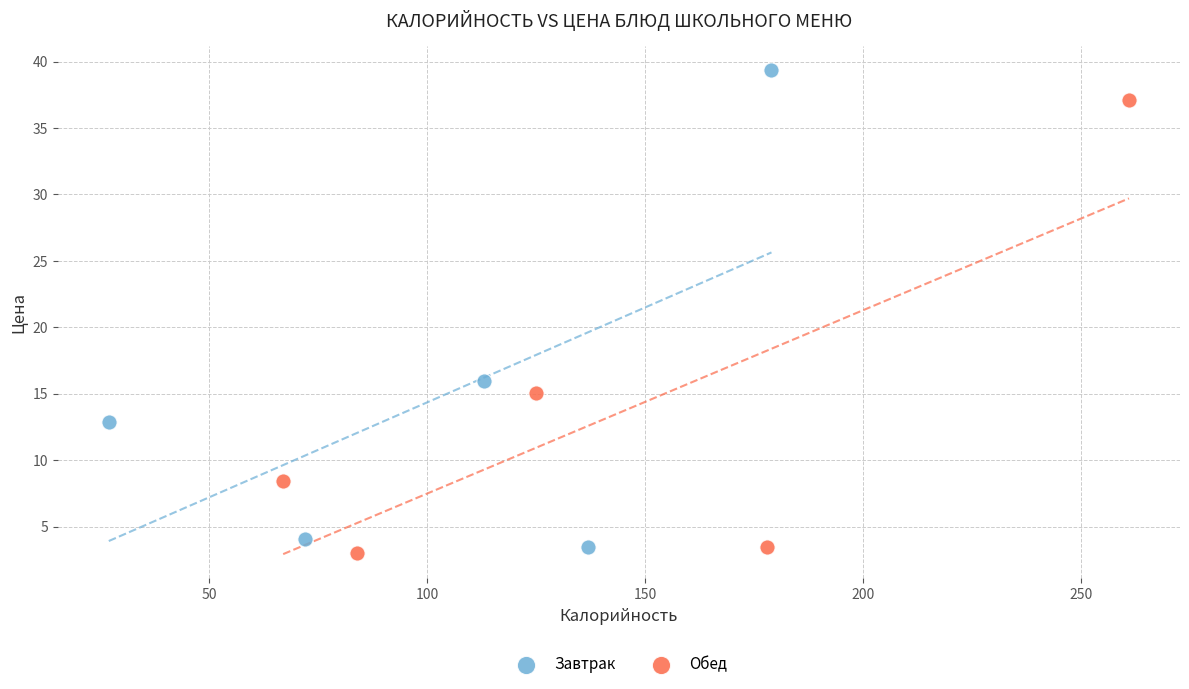

Which series contains the highest Y value?

Завтрак